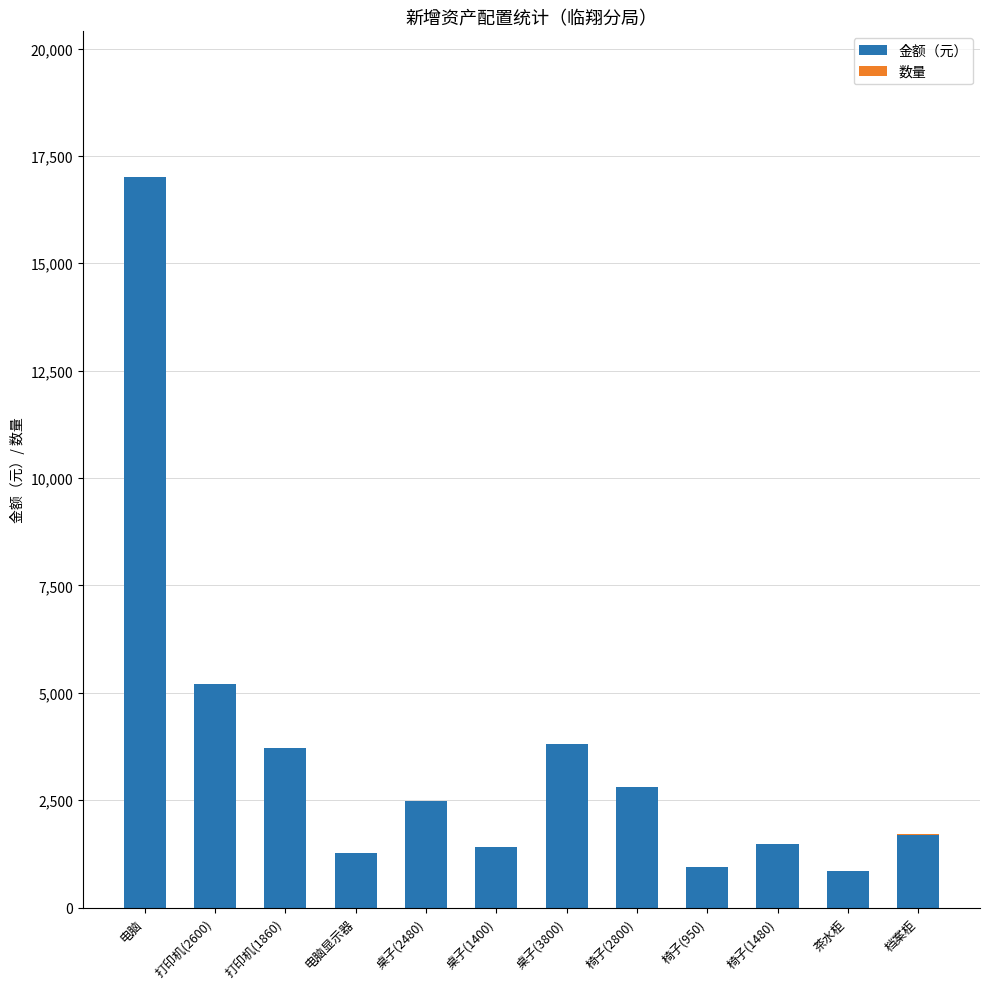

The 金额（元） series shows 3800 at 桌子(3800). True or false?

True